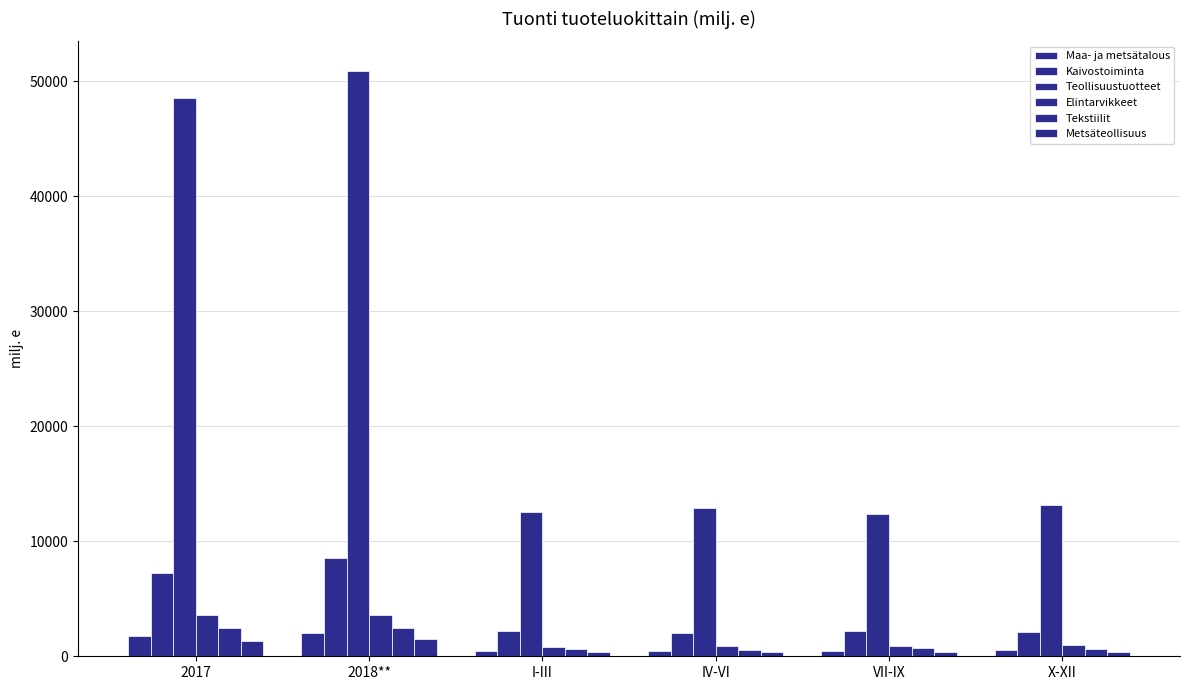

Between X-XII and IV-VI, which is larger?

X-XII